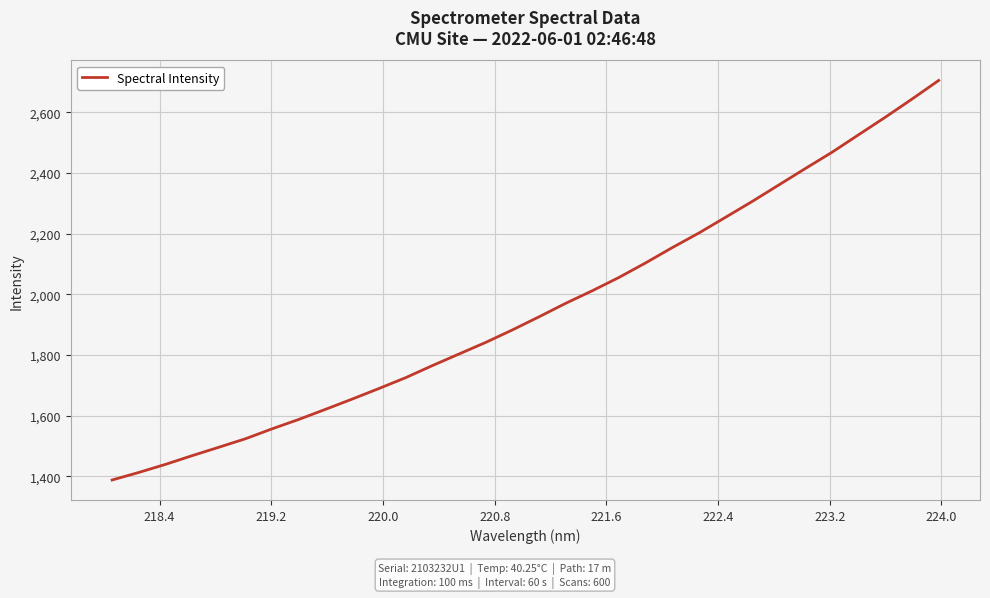

What is the difference between the maximum and minimum values?

1317.7